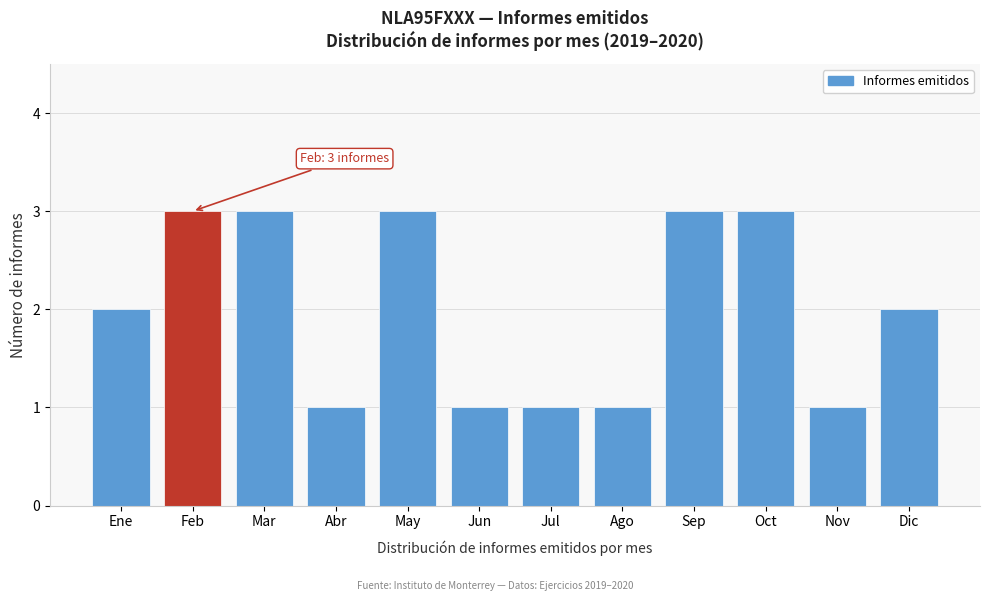

Reading left to right, list all the values displayed in this chart.

2	3	3	1	3	1	1	1	3	3	1	2